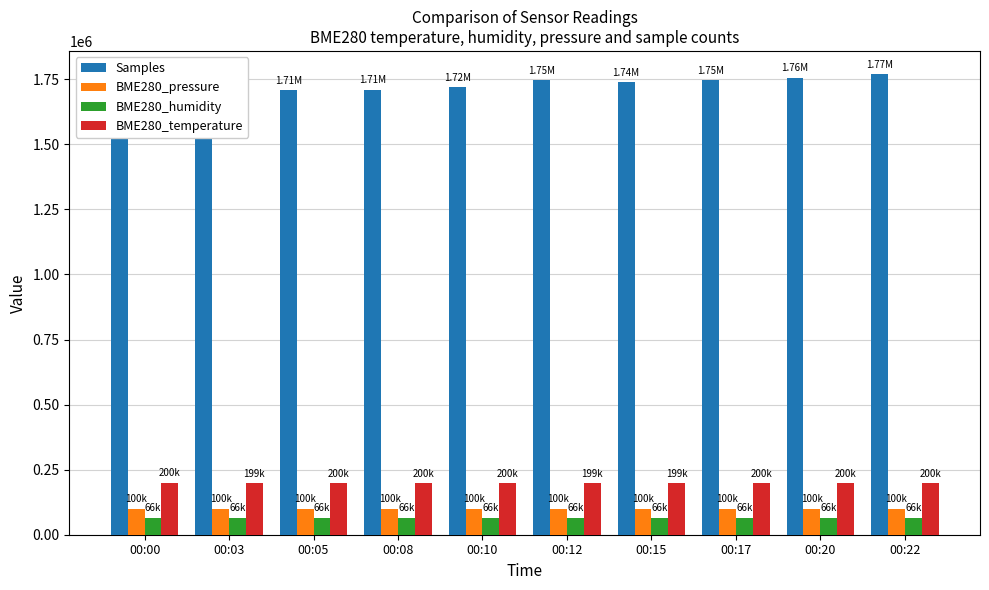

Count the number of data series in this chart.

4